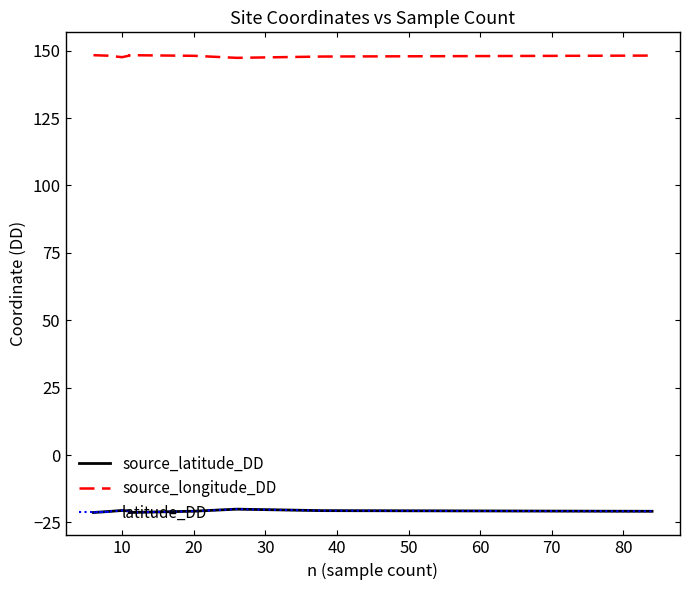

In source_latitude_DD, how many points are lower than both neighbors (excluding endpoints)?

1